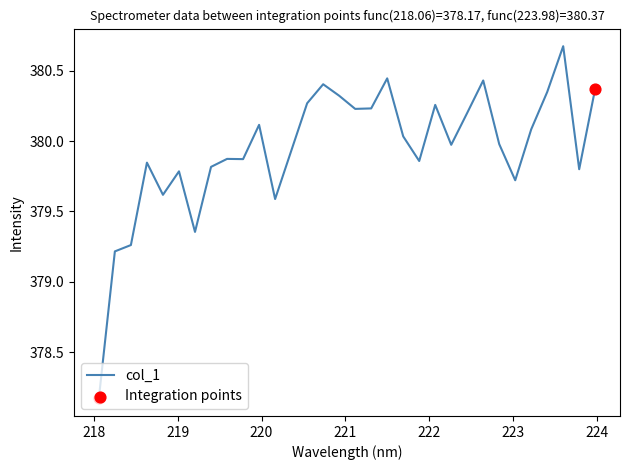

What is the difference between the maximum and minimum values?

2.5